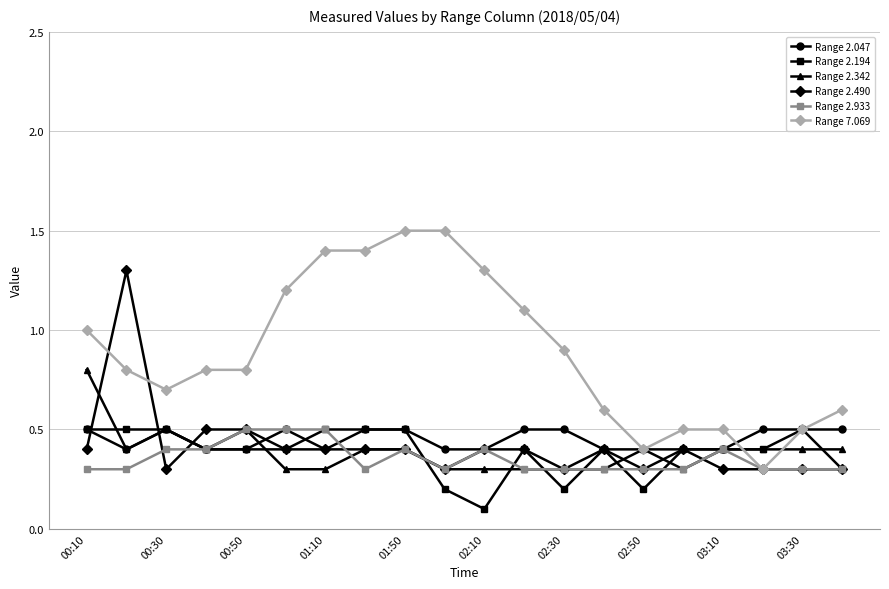

Which series has the largest total across all categories?

Range 7.069